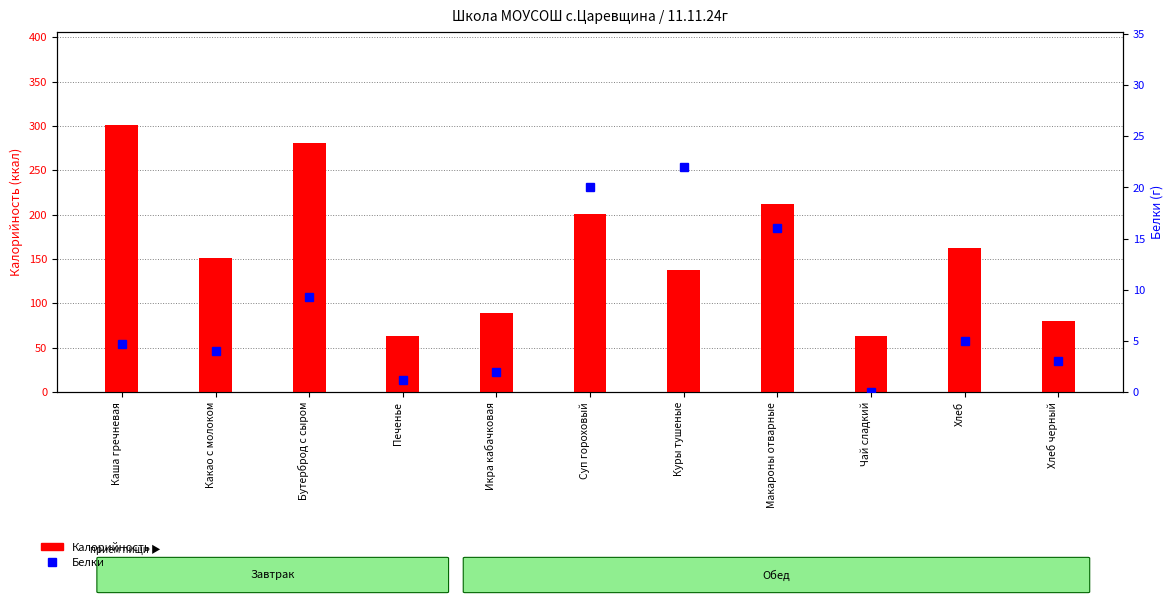

What is the maximum value for Калорийность?

300.6